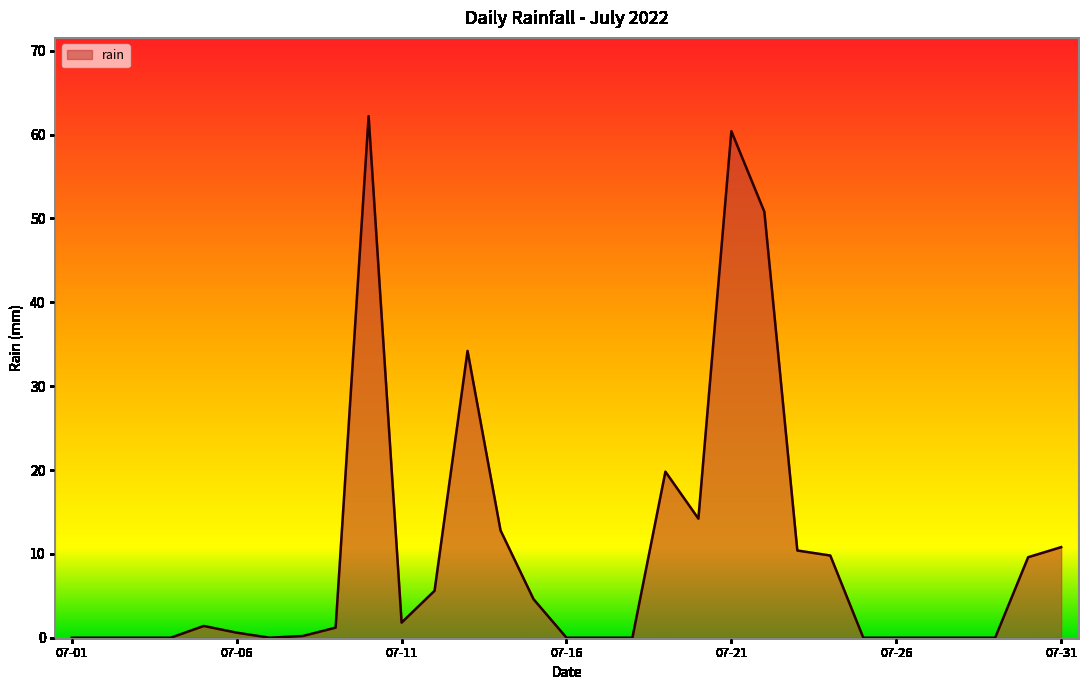

What is the maximum value shown in the chart?

62.2